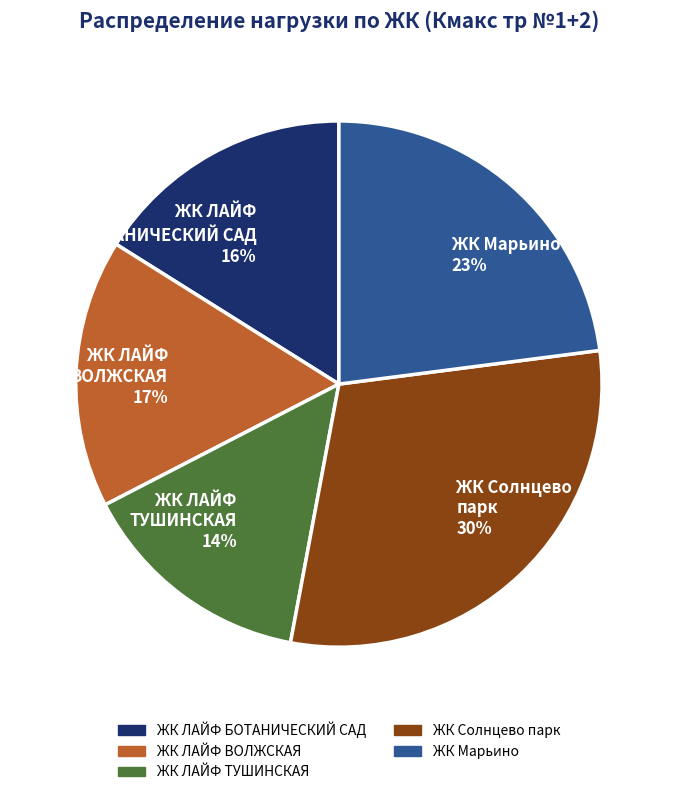

To the nearest percent, what portion does ЖК Марьино represent?

23%